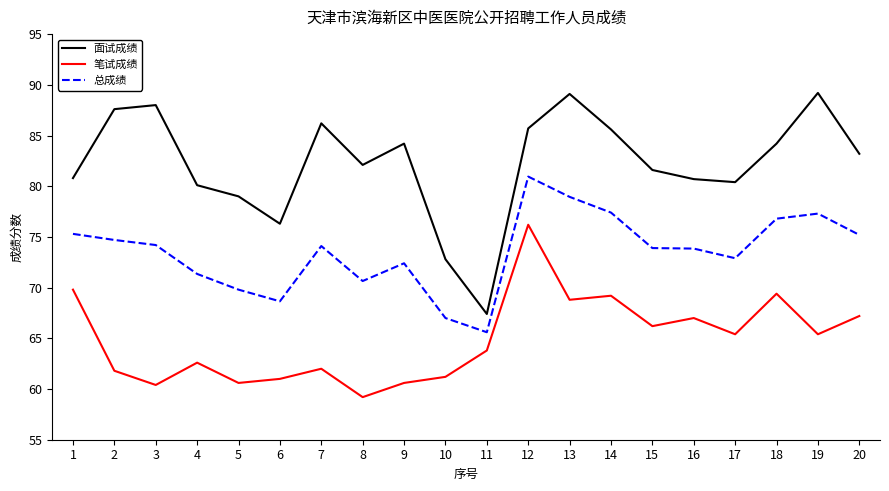

At which category is the sum across all series the highest?

12